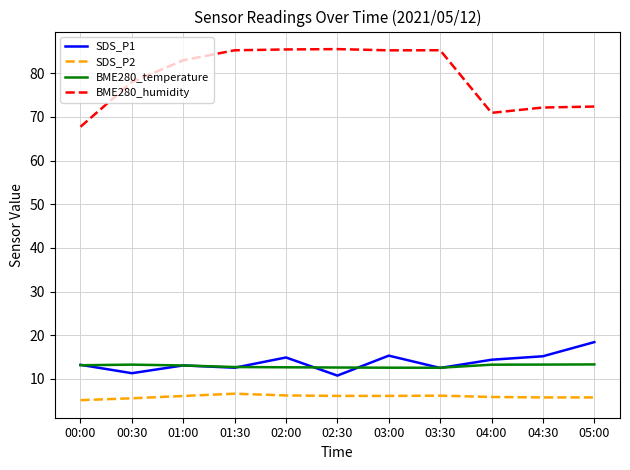

Where does the BME280_temperature series first go above 13?

00:00